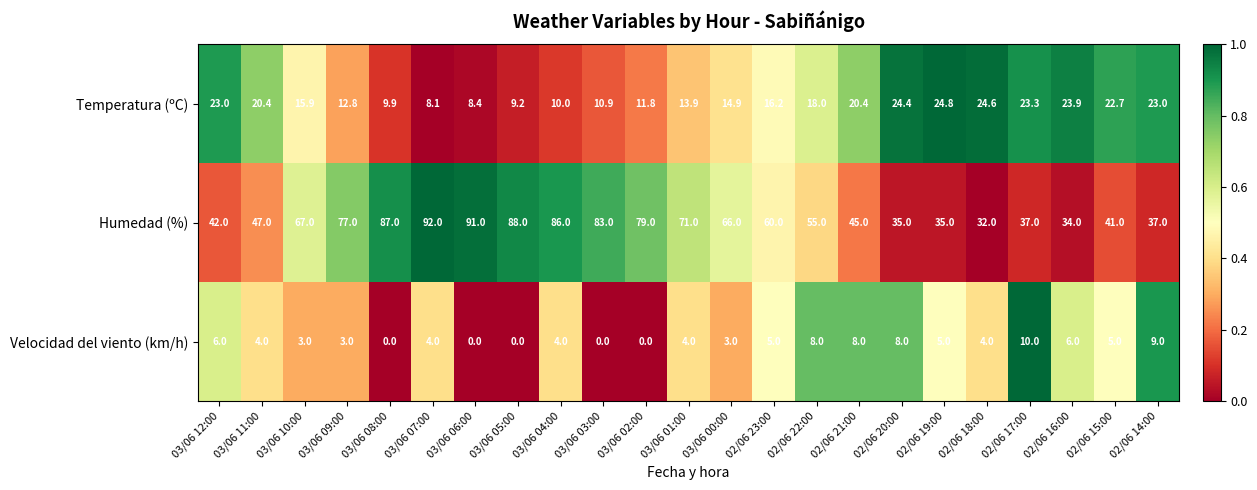

The value of Humedad (%) at 03/06 10:00 is 37.8. True or false?

False